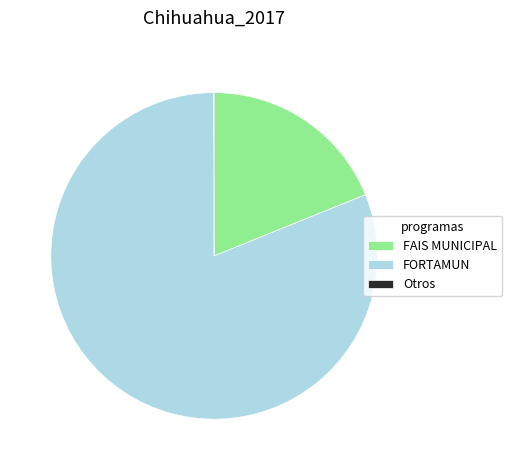

Which category has the biggest portion of the pie?

FORTAMUN